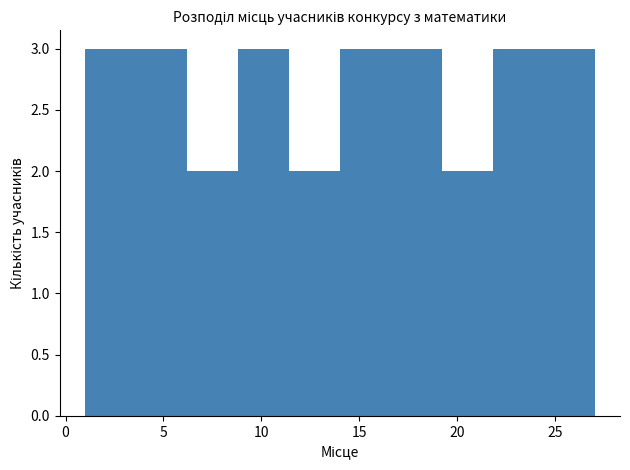

Reading left to right, transcribe this chart: for each bar, give the range it covers on the x-axis and its height. Neither the bar edges nor the heights are printed on the chart, so give them approximately, as read against the axes.

1.0 to 3.6: 3
3.6 to 6.2: 3
6.2 to 8.8: 2
8.8 to 11.4: 3
11.4 to 14.0: 2
14.0 to 16.6: 3
16.6 to 19.2: 3
19.2 to 21.8: 2
21.8 to 24.4: 3
24.4 to 27.0: 3